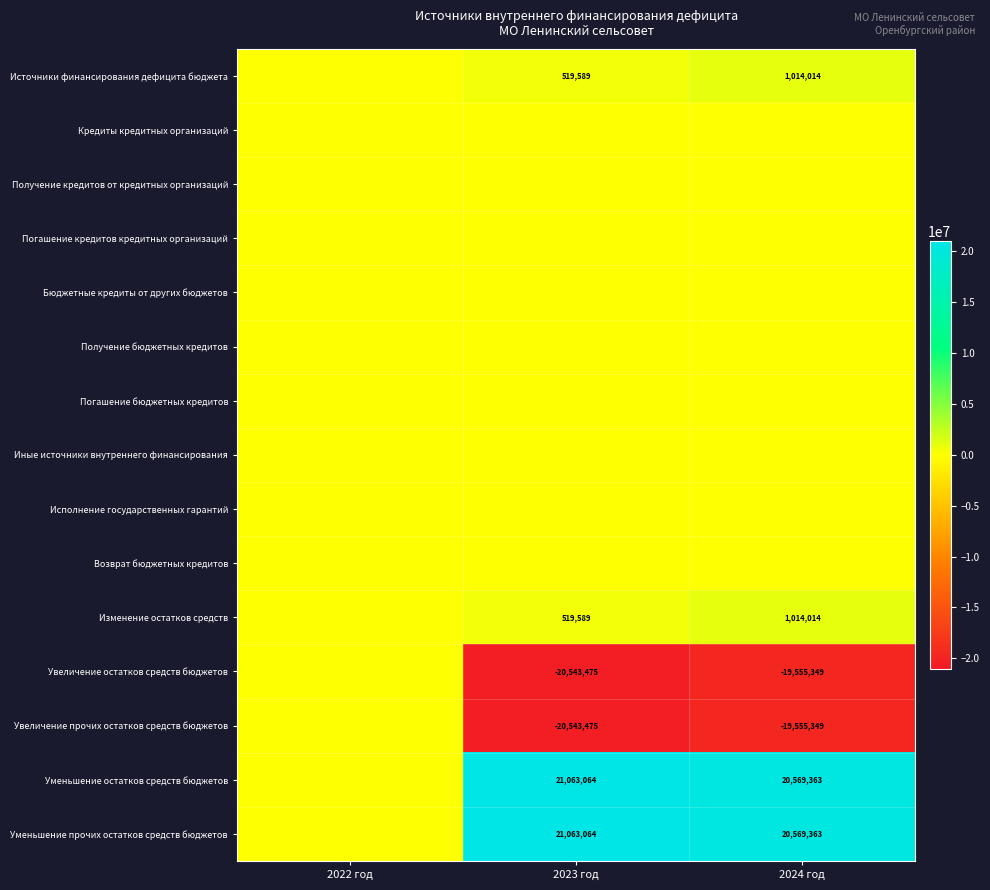

The Изменение остатков средств series shows 1014014 at 2024 год. True or false?

True